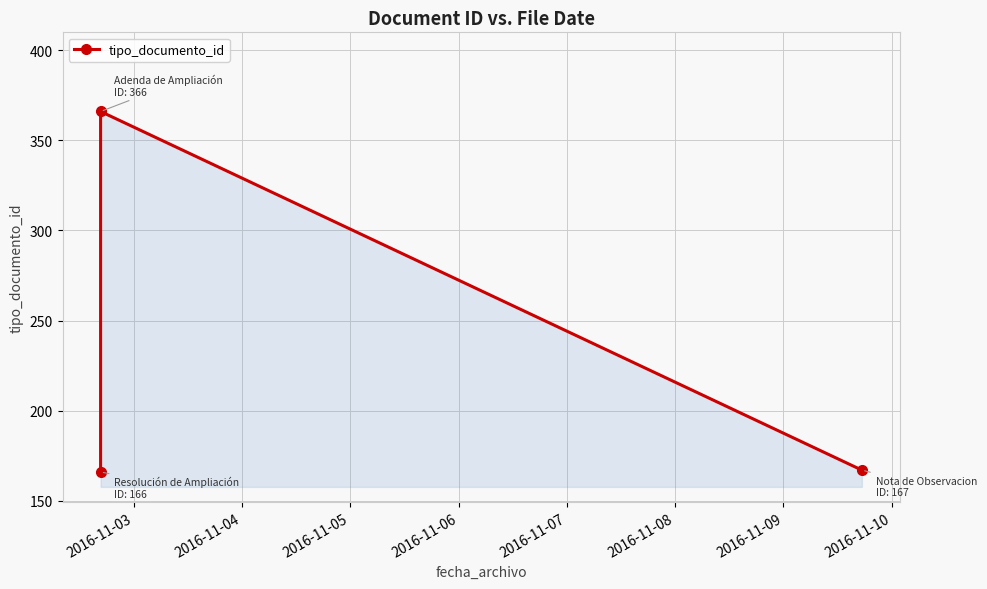

What is the value of the 3rd point from the left?

167